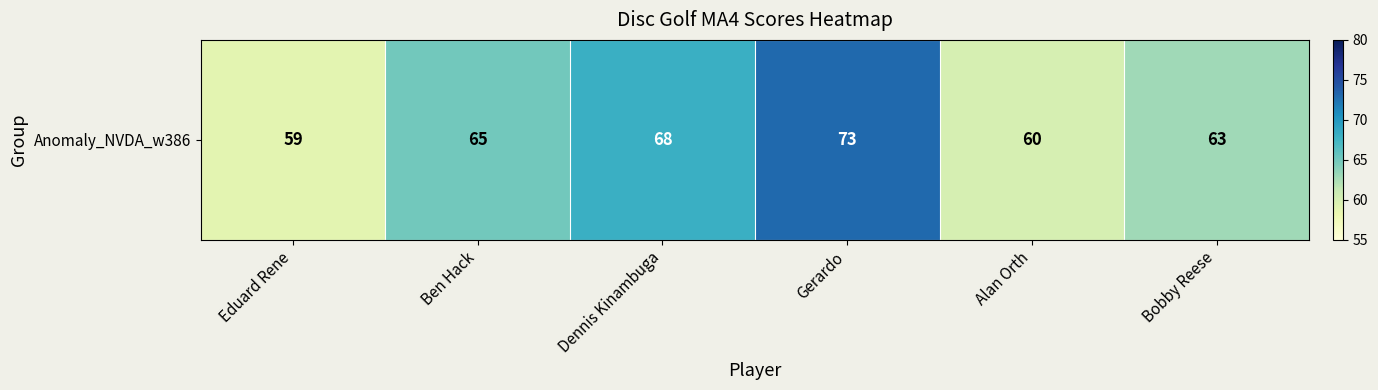

Where does the data first go above 65?

Dennis Kinambuga